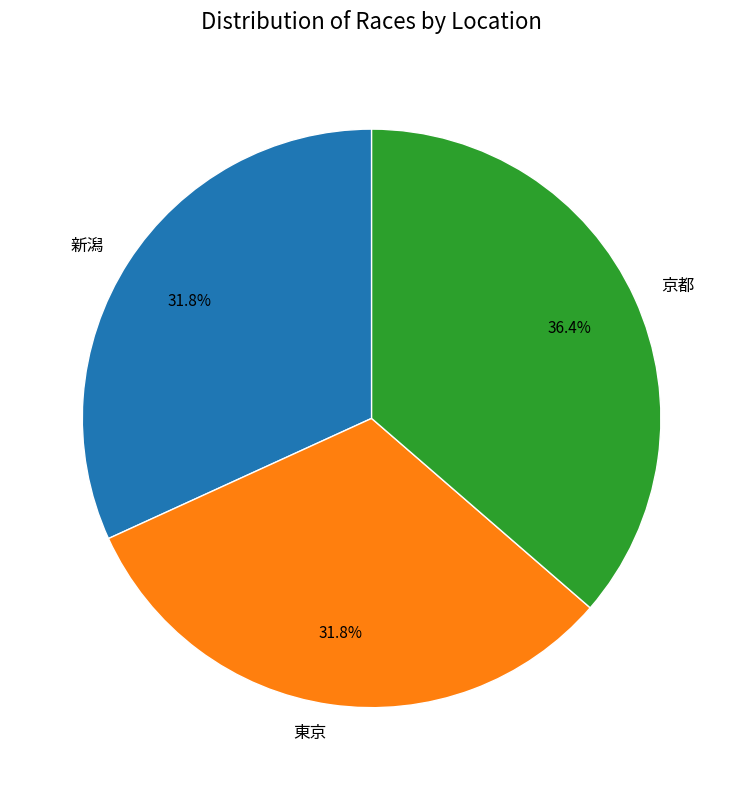

Which category has the biggest portion of the pie?

京都